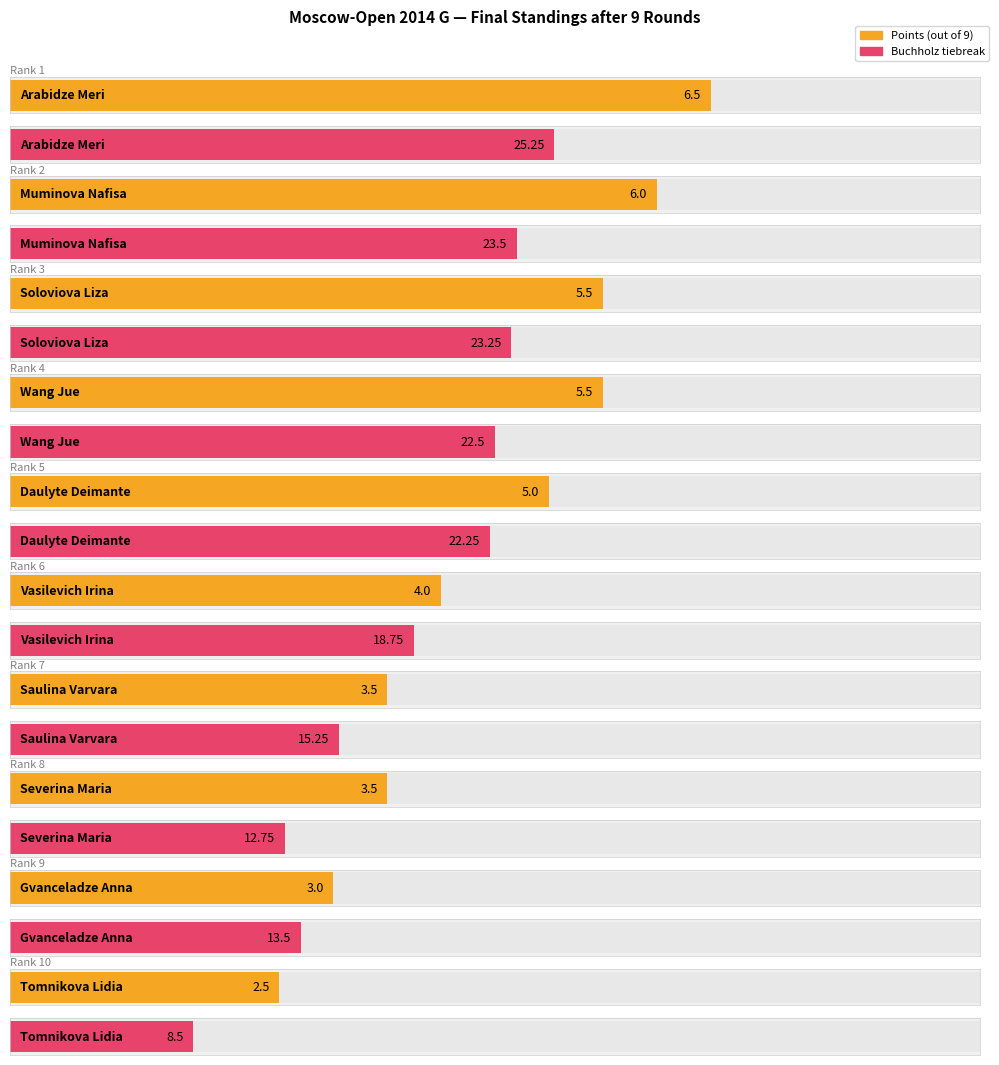

What is the total value across all series at Wang Jue?

28.0